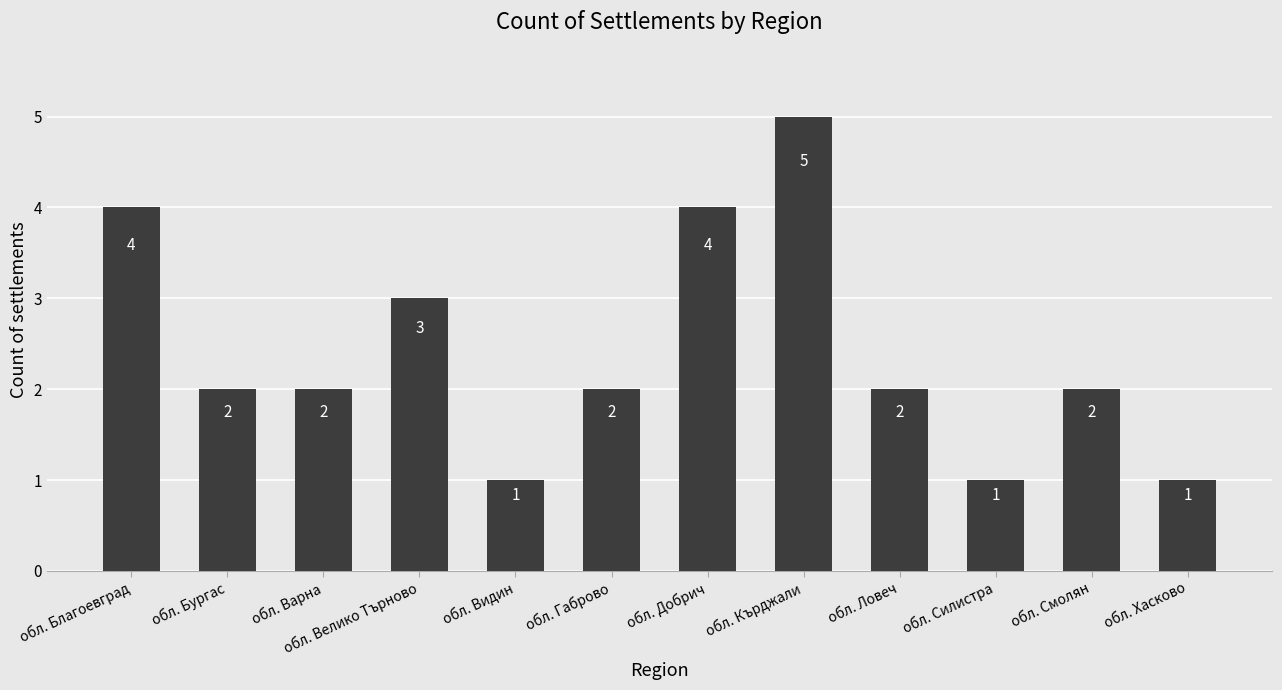

Where does the data first go above 2?

обл. Благоевград